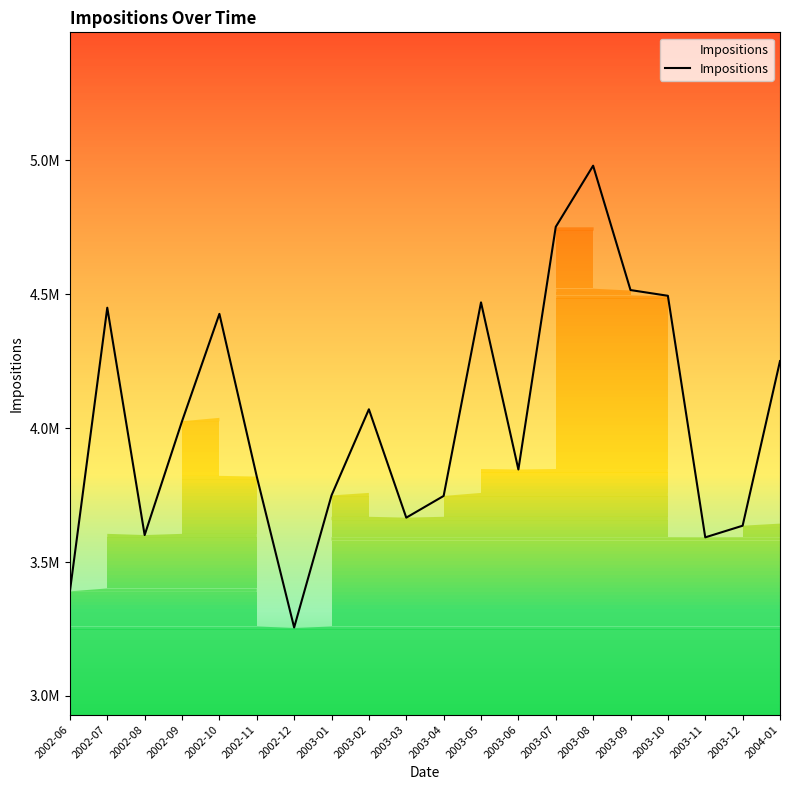

How many points are higher than both their immediate neighbors (excluding endpoints)?

5